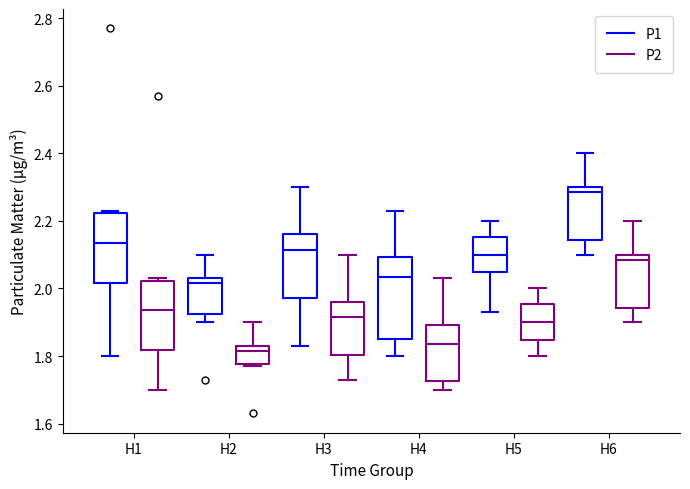

Reading left to right, read every box against the y-axis: the position of its median line, the range the box covers, and the ends of its whiskers. The values are not printed on the chart, so give them approximately, as read against the axis.

H1 (P1): median 2.14, box 2.02 to 2.22, whiskers 1.80 to 2.24
H1 (P2): median 1.94, box 1.82 to 2.02, whiskers 1.70 to 2.04
H2 (P1): median 2.02, box 1.92 to 2.04, whiskers 1.90 to 2.10
H2 (P2): median 1.82, box 1.78 to 1.84, whiskers 1.78 (just below the box's lower edge) to 1.90
H3 (P1): median 2.12, box 1.98 to 2.16, whiskers 1.84 to 2.30
H3 (P2): median 1.92, box 1.80 to 1.96, whiskers 1.74 to 2.10
H4 (P1): median 2.04, box 1.86 to 2.10, whiskers 1.80 to 2.24
H4 (P2): median 1.84, box 1.72 to 1.90, whiskers 1.70 to 2.04
H5 (P1): median 2.10, box 2.04 to 2.16, whiskers 1.94 to 2.20
H5 (P2): median 1.90, box 1.84 to 1.96, whiskers 1.80 to 2.00
H6 (P1): median 2.28, box 2.14 to 2.30, whiskers 2.10 to 2.40
H6 (P2): median 2.08, box 1.94 to 2.10, whiskers 1.90 to 2.20